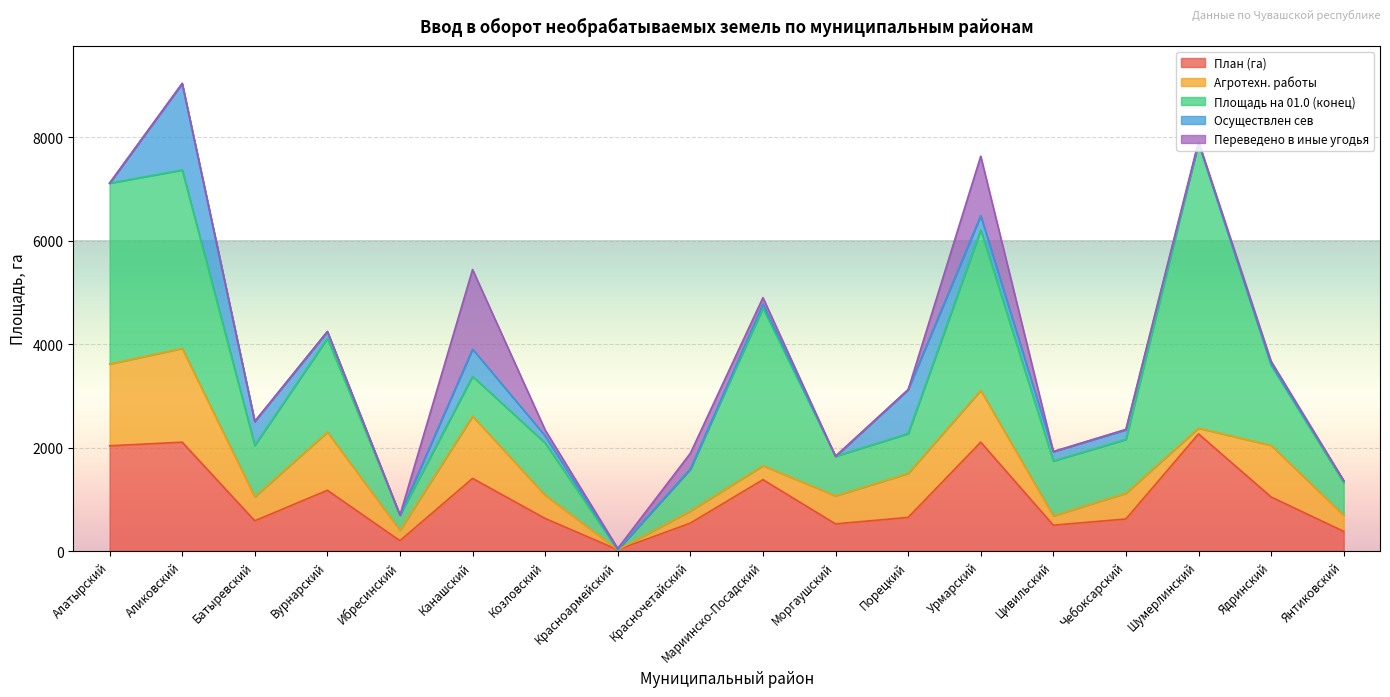

Is the value of Переведено в иные угодья at Шумерлинский greater than the value of Осуществлен сев at Ядринский?

Yes